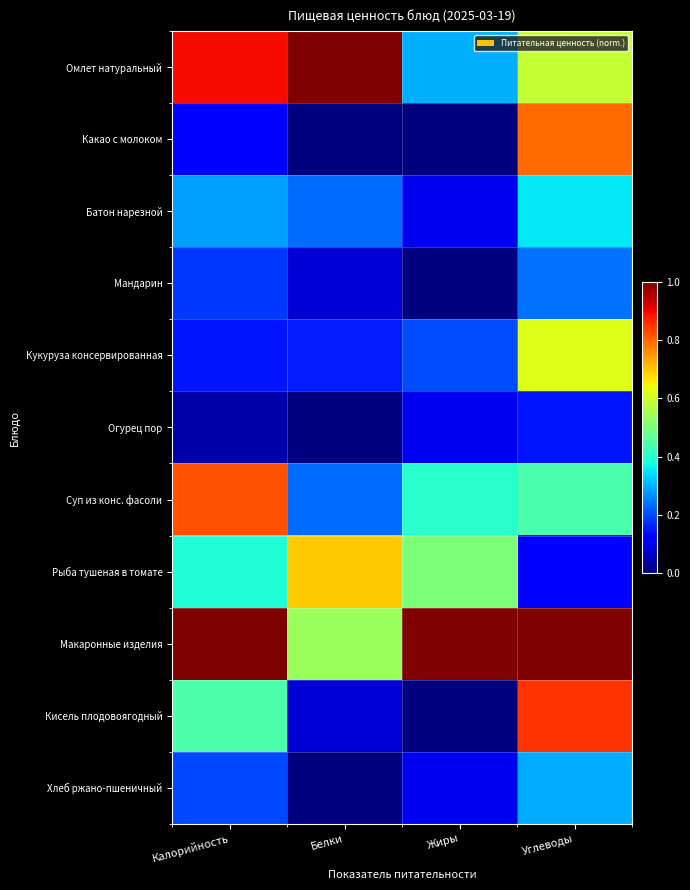

Reading left to right, extract all data points from this chart.

Омлет натуральный: Калорийность=0.9	Белки=1.0	Жиры=0.3	Углеводы=0.6
Какао с молоком: Калорийность=0.1	Белки=0.0	Жиры=0.0	Углеводы=0.8
Батон нарезной: Калорийность=0.3	Белки=0.2	Жиры=0.1	Углеводы=0.4
Мандарин: Калорийность=0.2	Белки=0.1	Жиры=0.0	Углеводы=0.2
Кукуруза консервированная: Калорийность=0.1	Белки=0.2	Жиры=0.2	Углеводы=0.6
Огурец пор: Калорийность=0.0	Белки=0.0	Жиры=0.1	Углеводы=0.1
Суп из конс. фасоли: Калорийность=0.8	Белки=0.2	Жиры=0.4	Углеводы=0.4
Рыба тушеная в томате: Калорийность=0.4	Белки=0.7	Жиры=0.5	Углеводы=0.1
Макаронные изделия: Калорийность=1.0	Белки=0.5	Жиры=1.0	Углеводы=1.0
Кисель плодовоягодный: Калорийность=0.4	Белки=0.1	Жиры=0.0	Углеводы=0.9
Хлеб ржано-пшеничный: Калорийность=0.2	Белки=0.0	Жиры=0.1	Углеводы=0.3